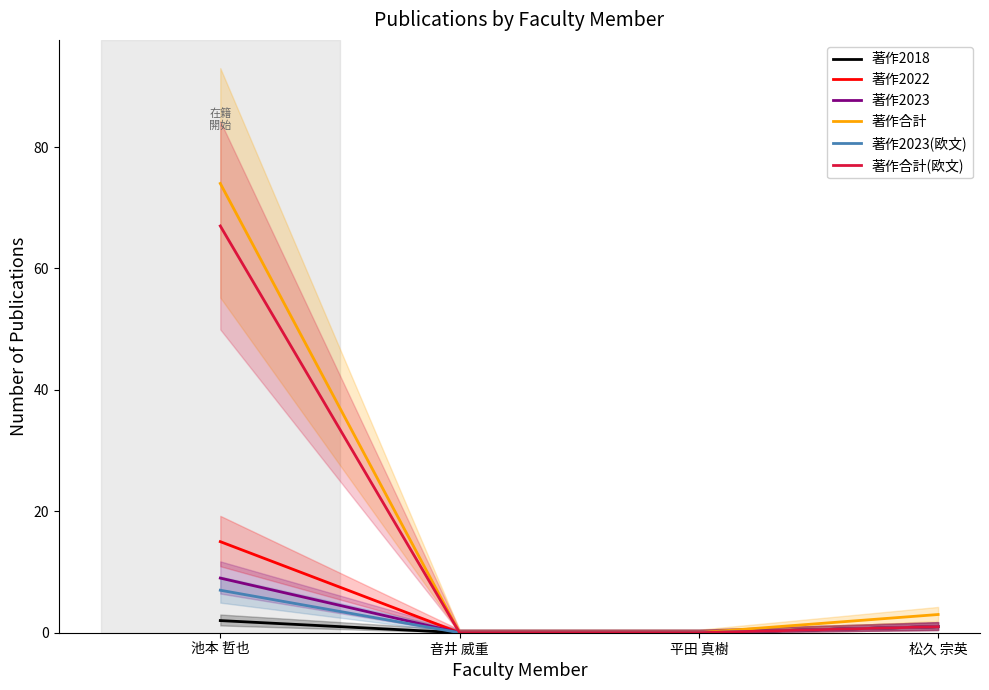

Is the value of 著作2022 at 音井 威重 greater than the value of 著作2023 at 音井 威重?

No